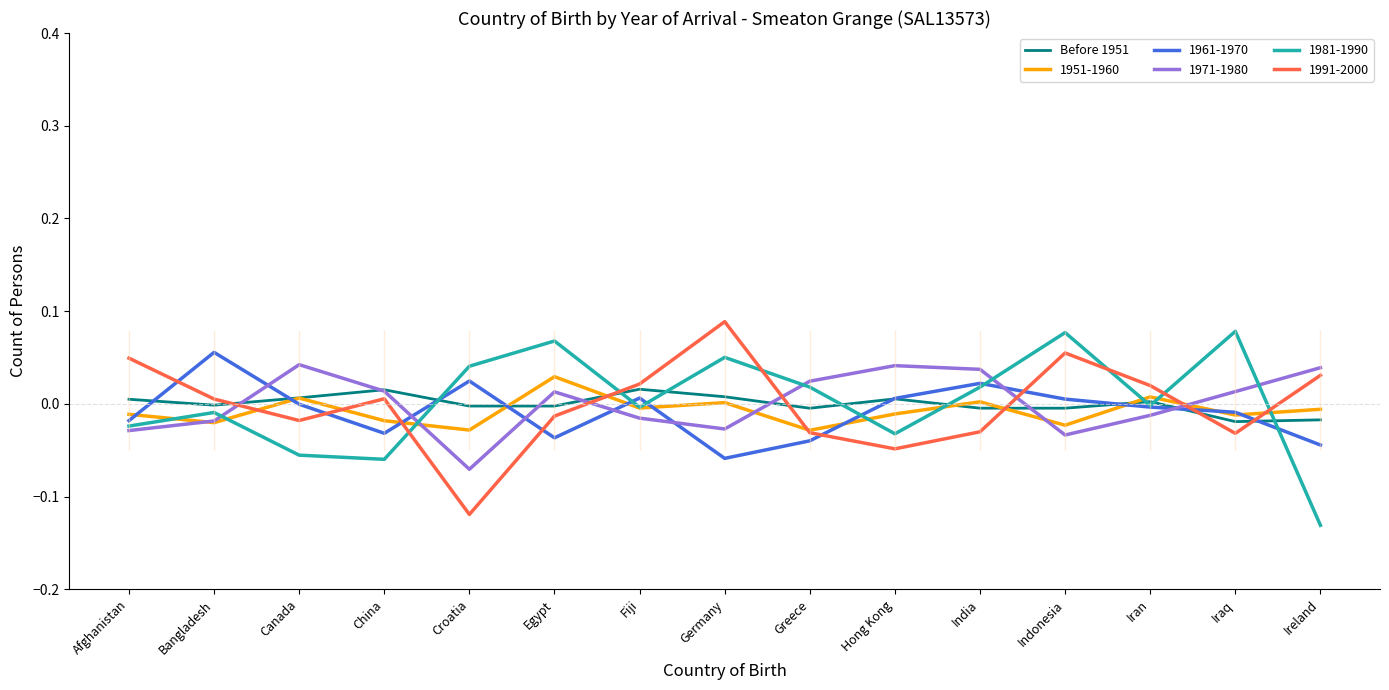

Where does the data first go above 0?

Afghanistan